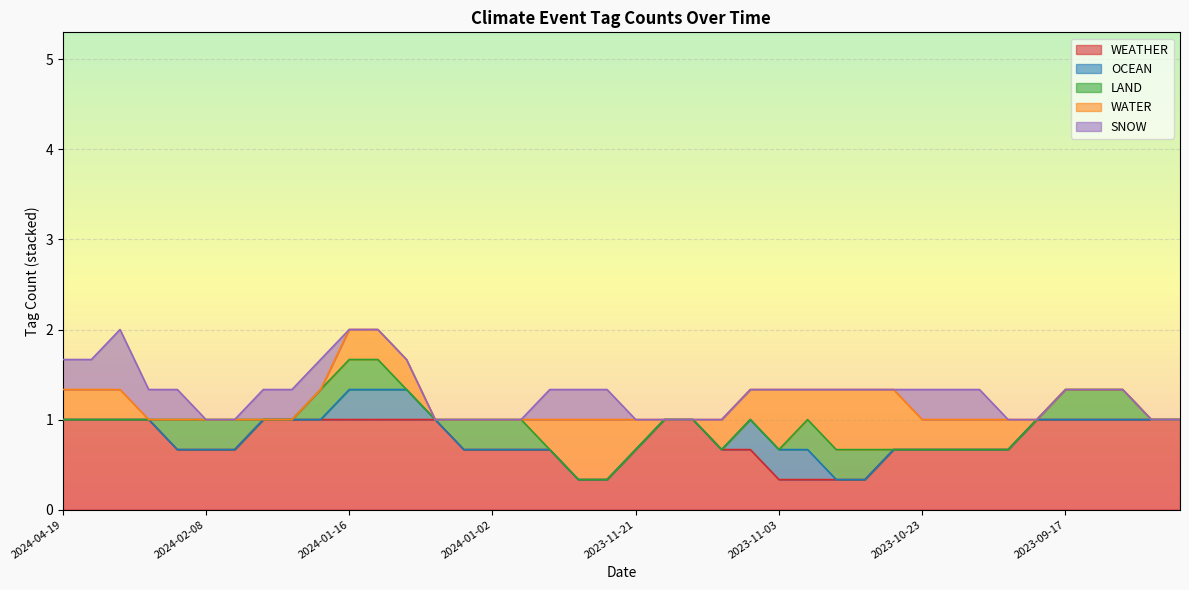

The value of WATER at 2023-09-12 is 0. True or false?

True